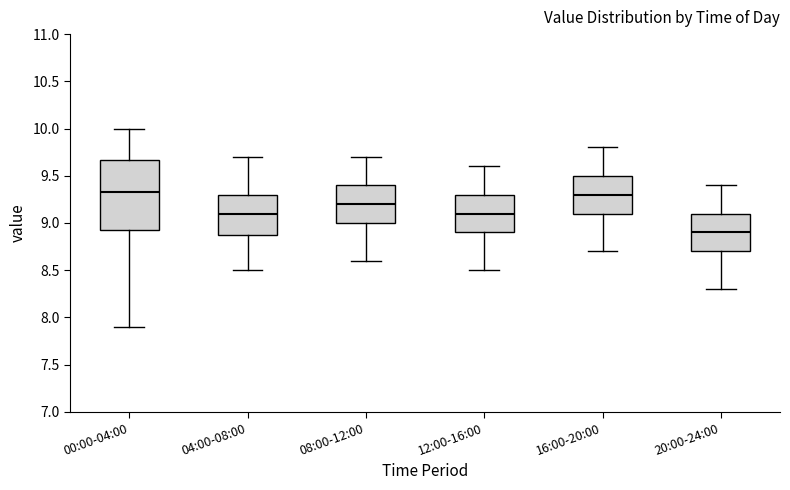

Which box is the tallest, from its lower edge to its upper edge?

00:00-04:00